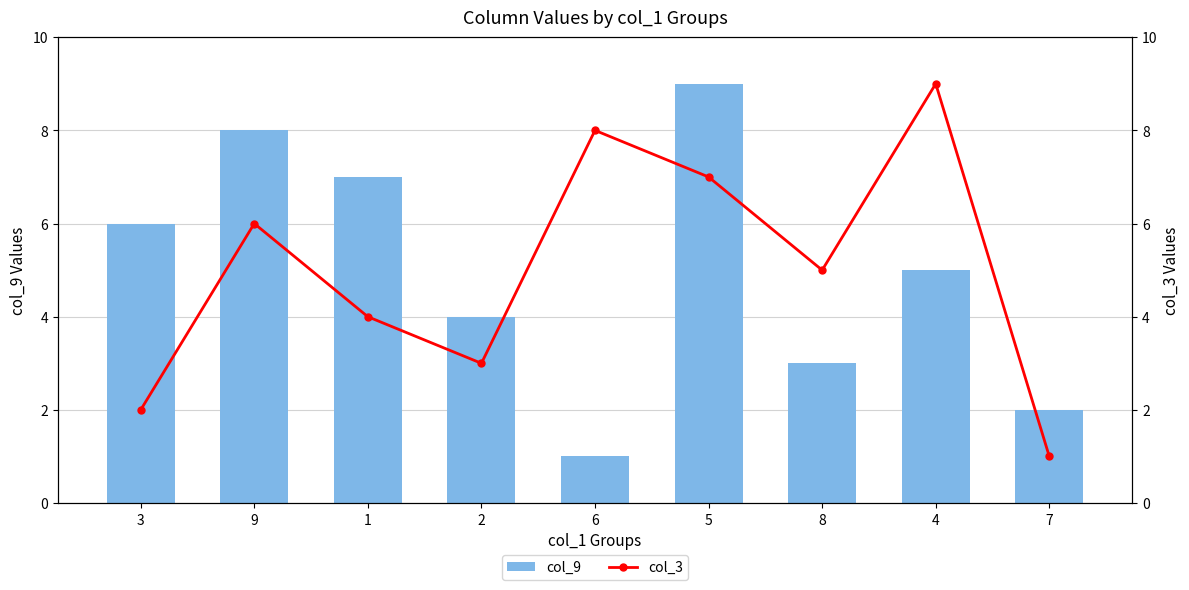

Rank the categories by col_9 value from lowest to highest.

6, 7, 8, 2, 4, 3, 1, 9, 5